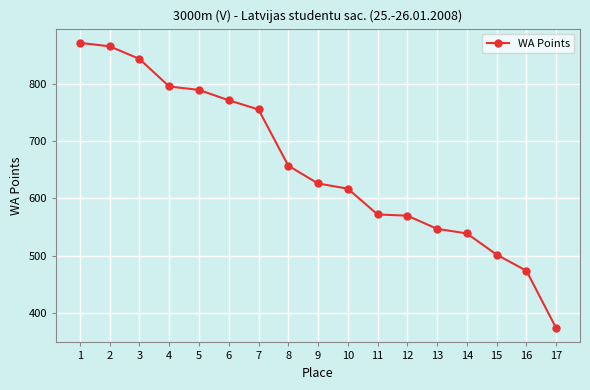

What is the smallest value displayed?

374